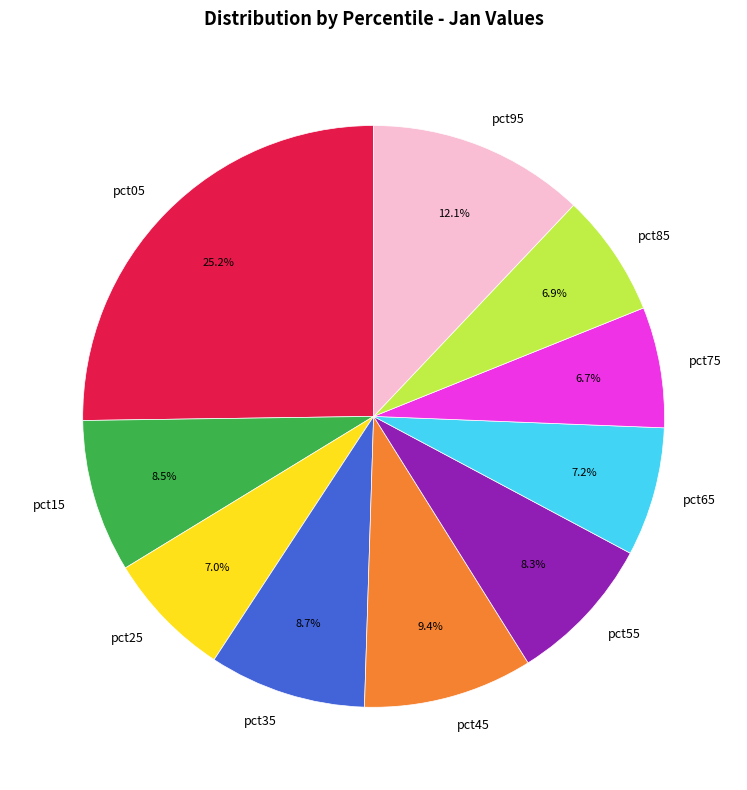

Does any single category account for the majority?

No